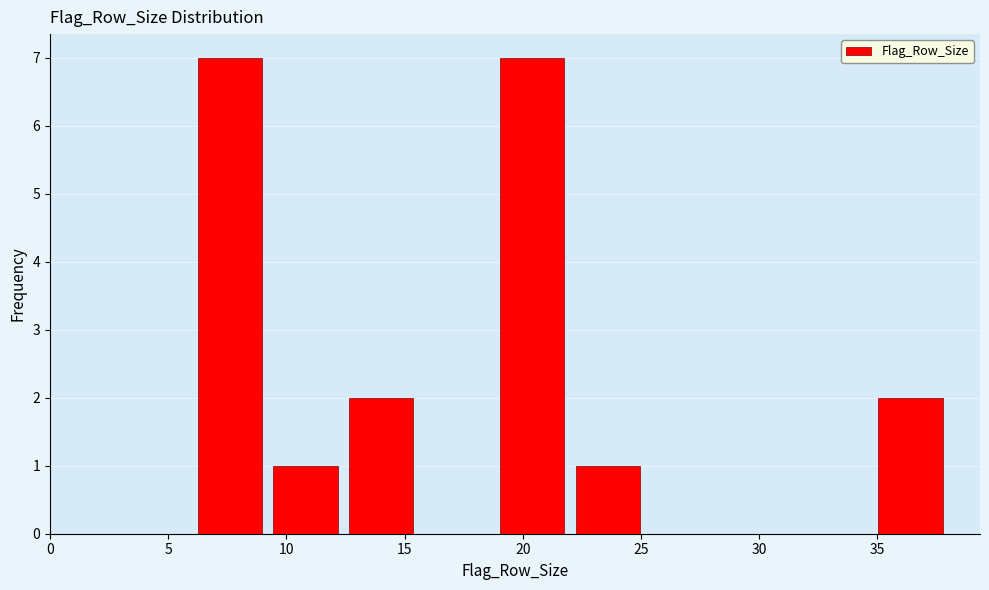

Reading left to right, list every bar in this chart as the range it spans on the x-axis followed by its height. Neither the bar edges nor the heights are printed on the chart, so give them approximately, as read against the axes.

6.0 to 9.2: 7
9.2 to 12.4: 1
12.4 to 15.6: 2
15.6 to 18.8: 0
18.8 to 22.0: 7
22.0 to 25.2: 1
25.2 to 28.4: 0
28.4 to 31.6: 0
31.6 to 34.8: 0
34.8 to 38.0: 2